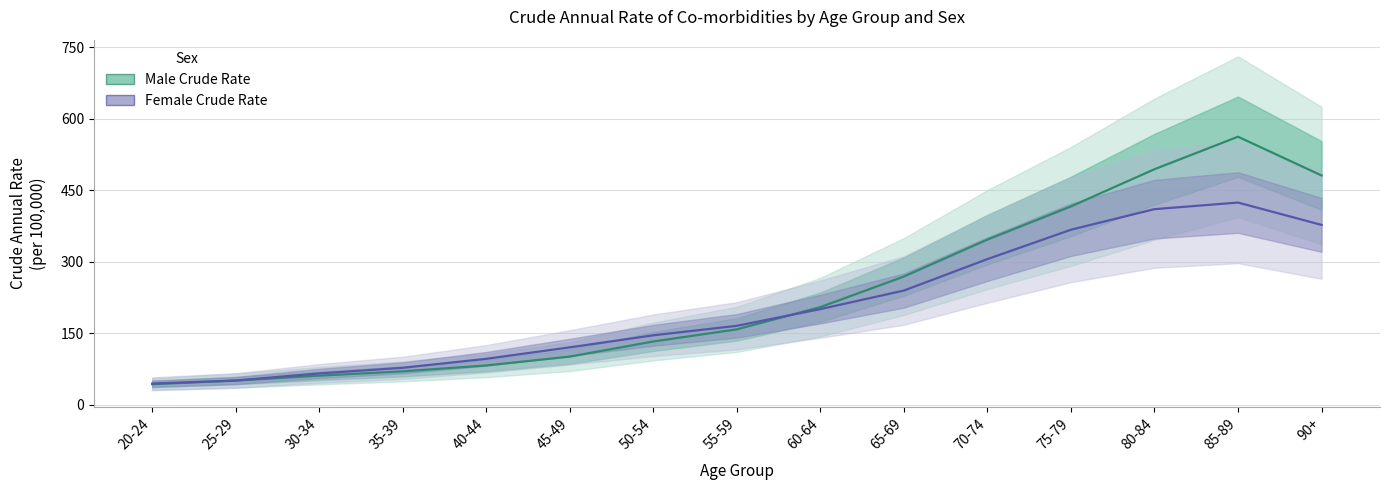

What is the value of the Male Crude Rate point at the 4th from the left?

69.8